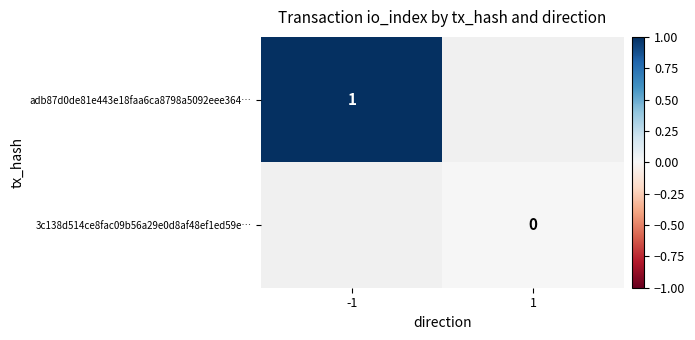

The adb87d0de81e443e18faa6ca8798a5092eee364… series shows 0 at -1. True or false?

False